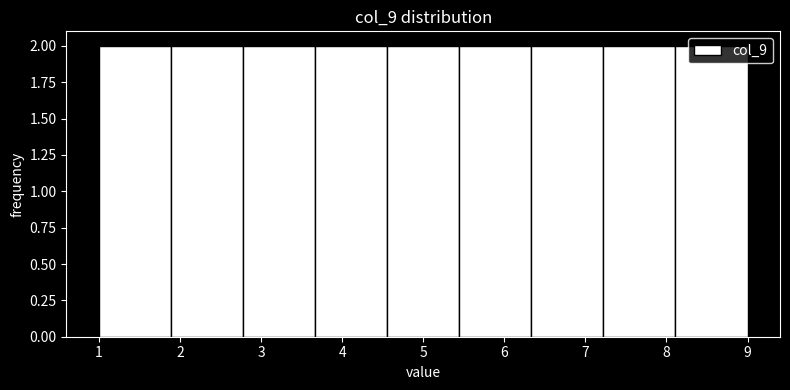

How tall is the bar that spans 4.6 to 5.4 on the x-axis? Neither the bar edges nor the heights are printed on the chart, so give them approximately, as read against the axes.

2